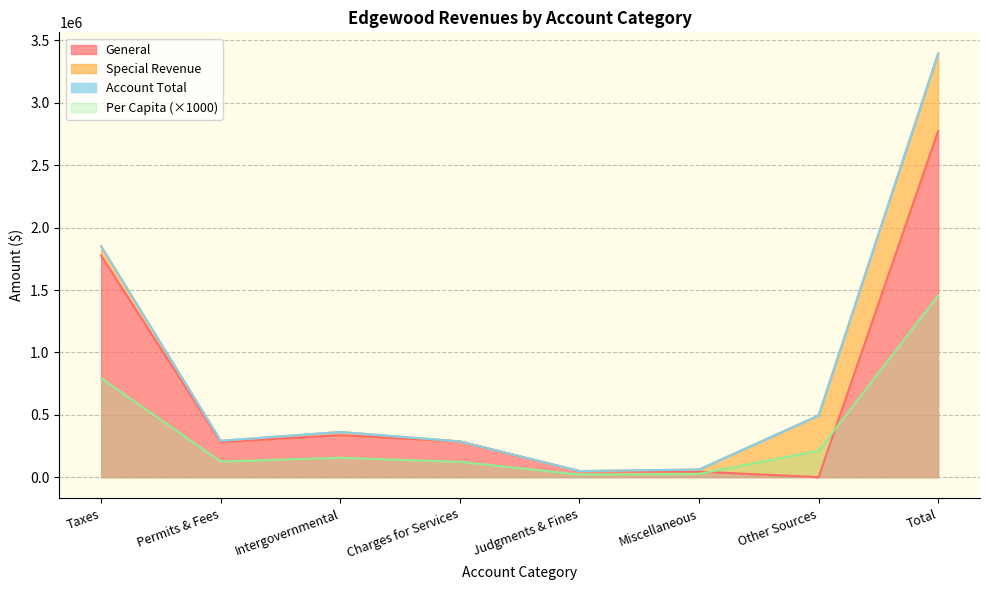

In General, how many points are lower than both neighbors (excluding endpoints)?

2